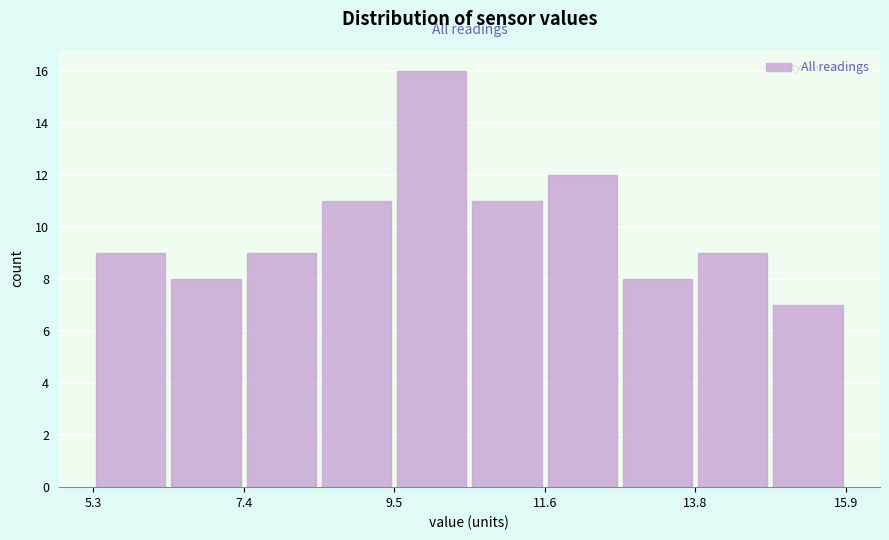

Around what value on the x-axis is the tallest bar? Give the approximate position of its centre, as read against the axis.

10.0